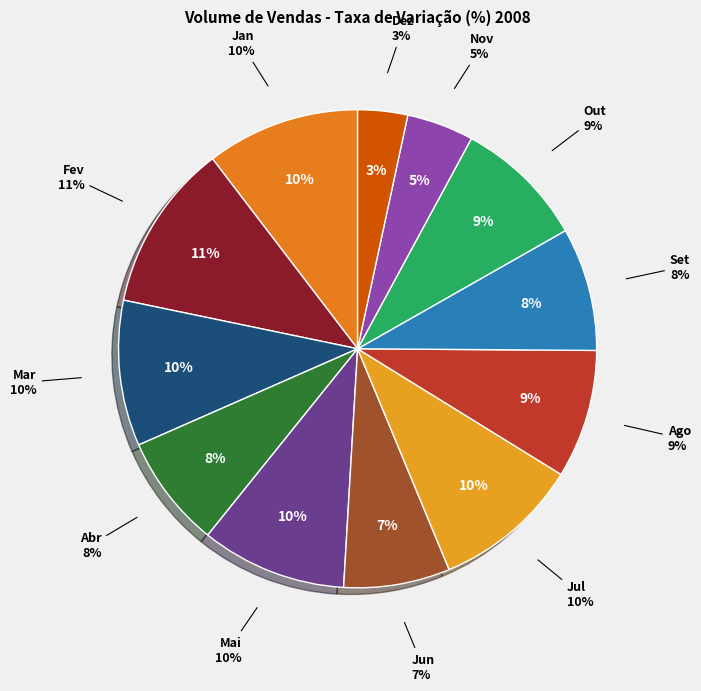

Is there a majority slice in this chart?

No